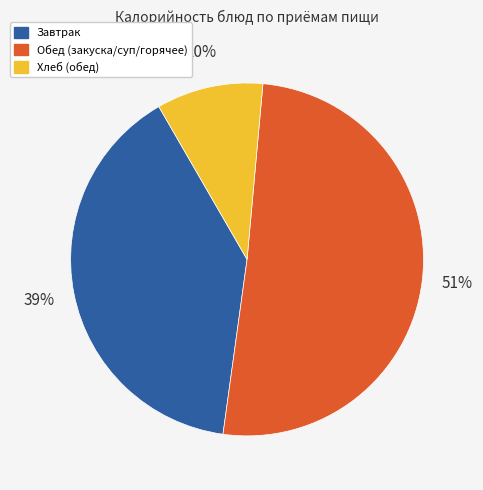

To the nearest percent, what is the difference between the largest and smallest slice percentages?

41%